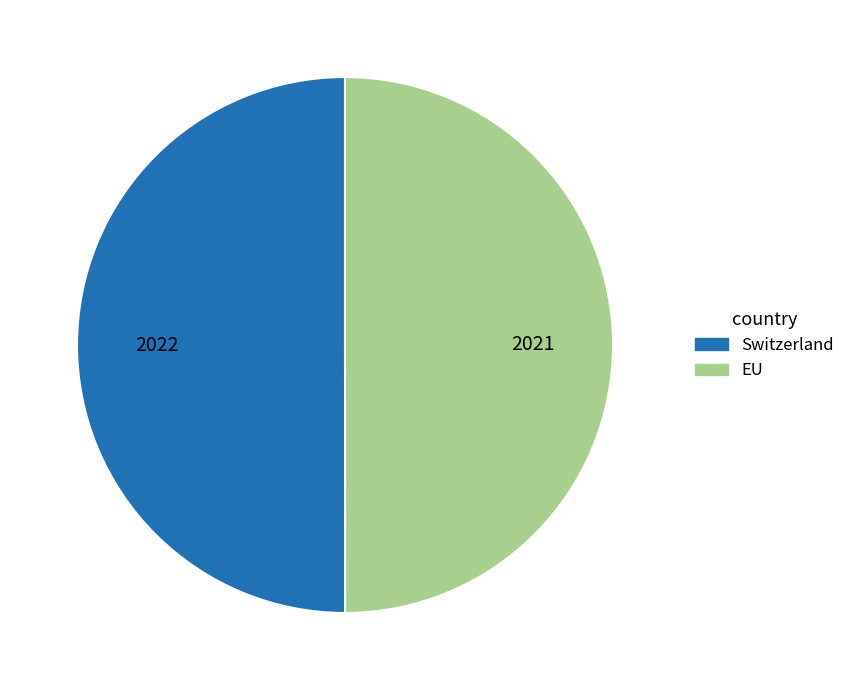

Do EU and Switzerland together represent more than half of the pie?

Yes